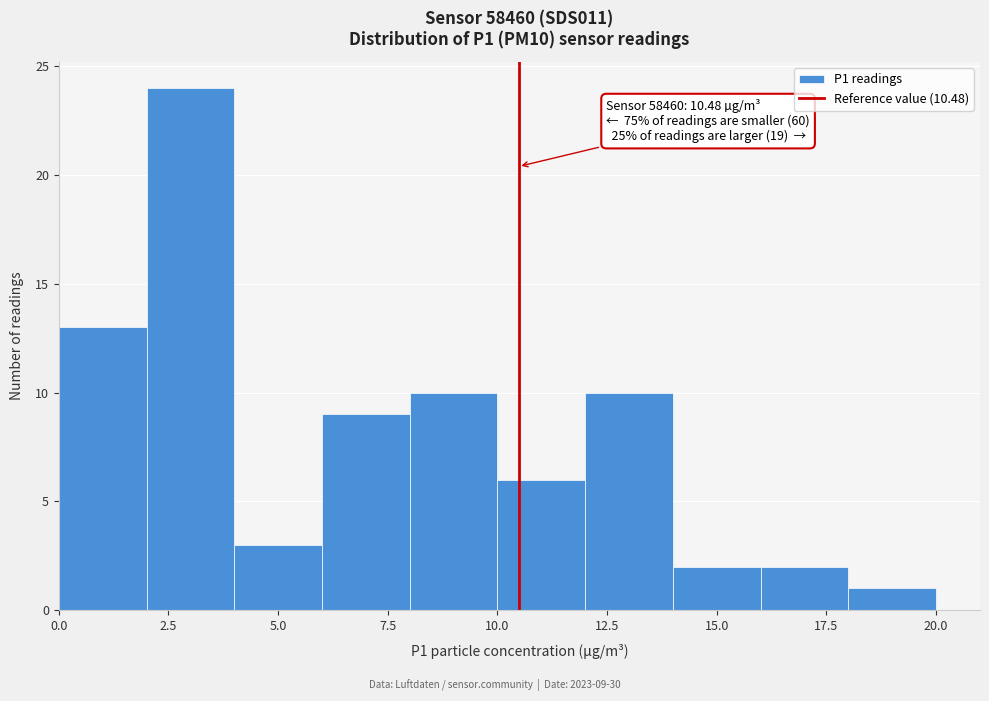

Over which range of the x-axis is the bar tallest?

2 to 4